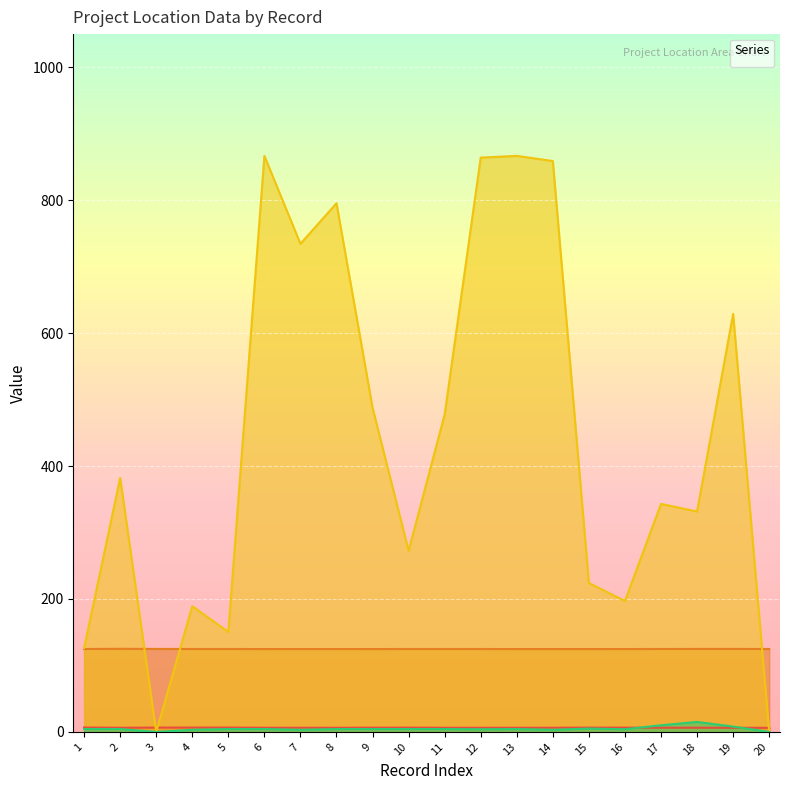

In _PROJECT_LOCATION_longitude, how many points are higher than both neighbors (excluding endpoints)?

6